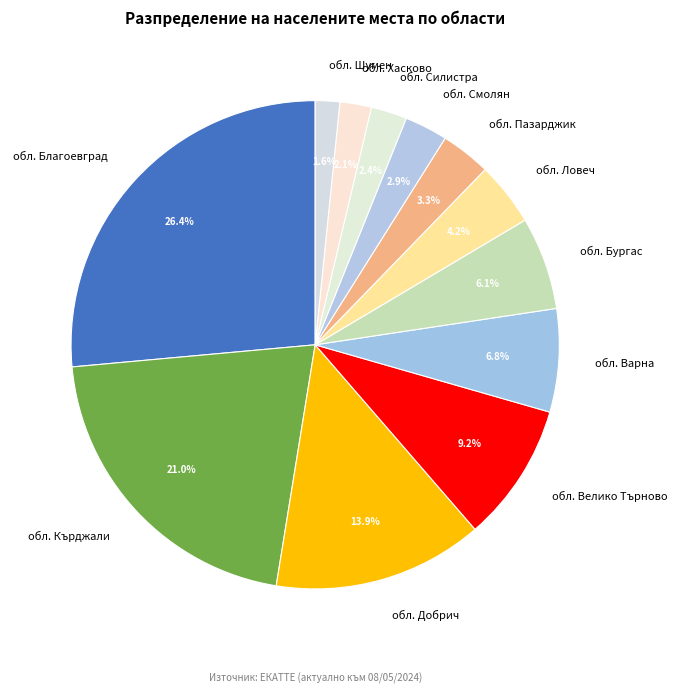

Count the number of slices in the pie.

12